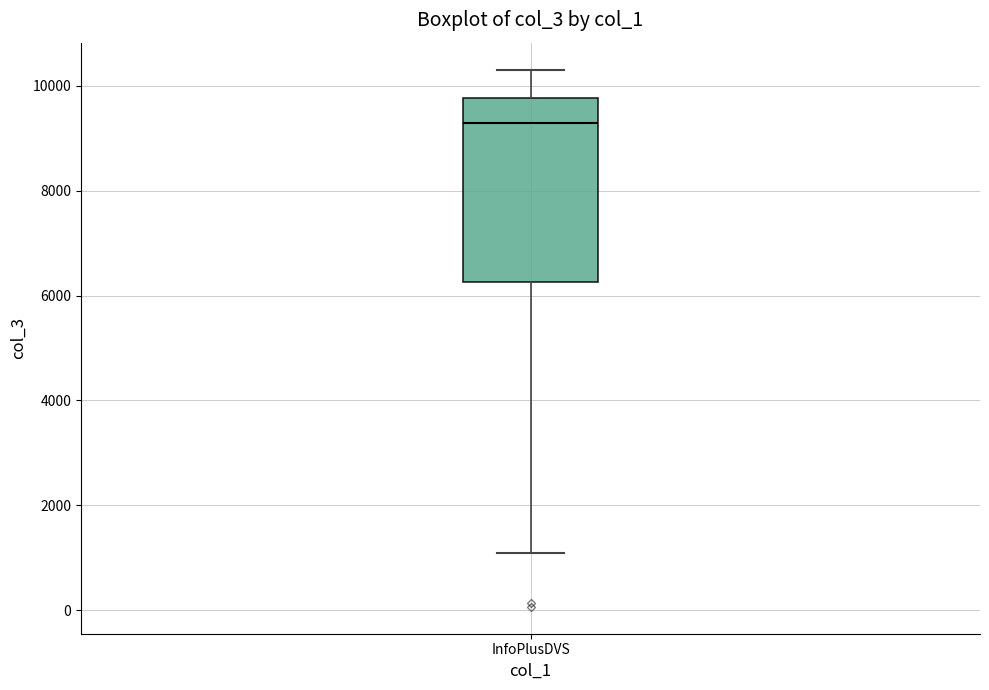

Transcribe this box plot: give where the median line is, the range the box spans, and where the two whiskers end, as read against the y-axis. The values are not printed on the chart, so give them approximately, as read against the axis.

median 9200, box 6200 to 9800, whiskers 1000 to 10400